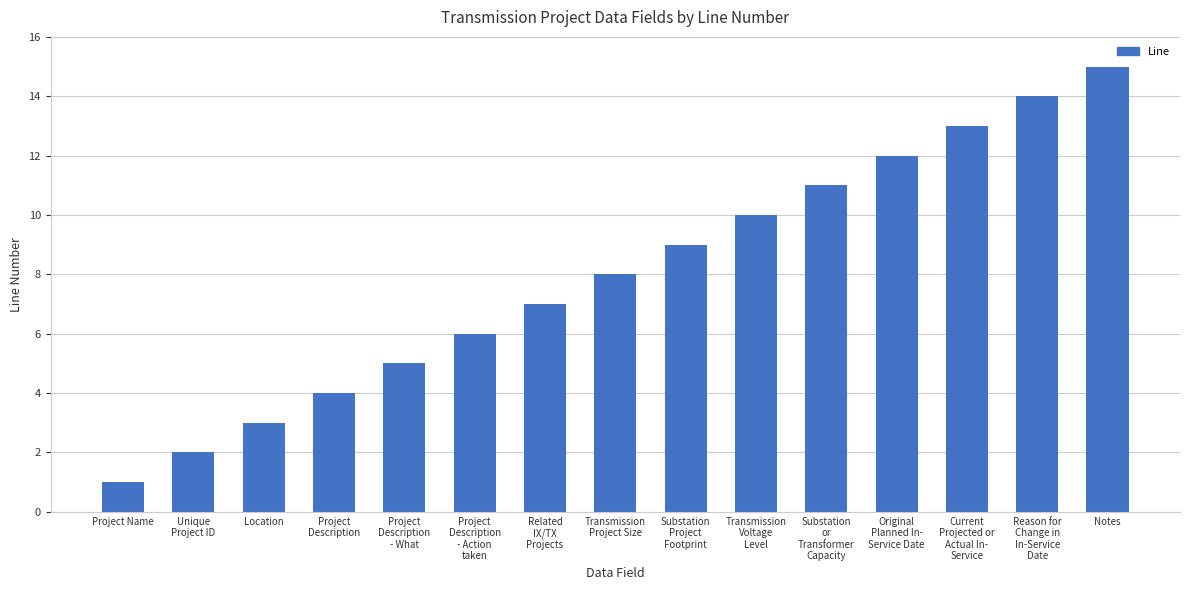

What is the difference between the second highest and second lowest values?

12